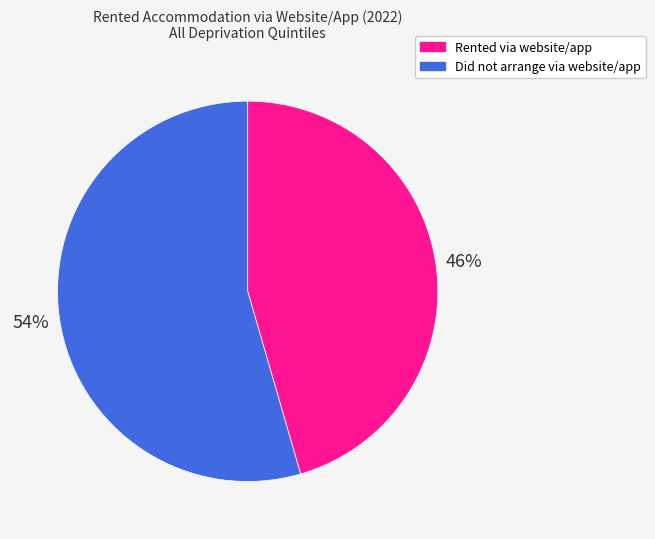

Do Did not arrange via website/app and Rented via website/app together represent more than half of the pie?

Yes